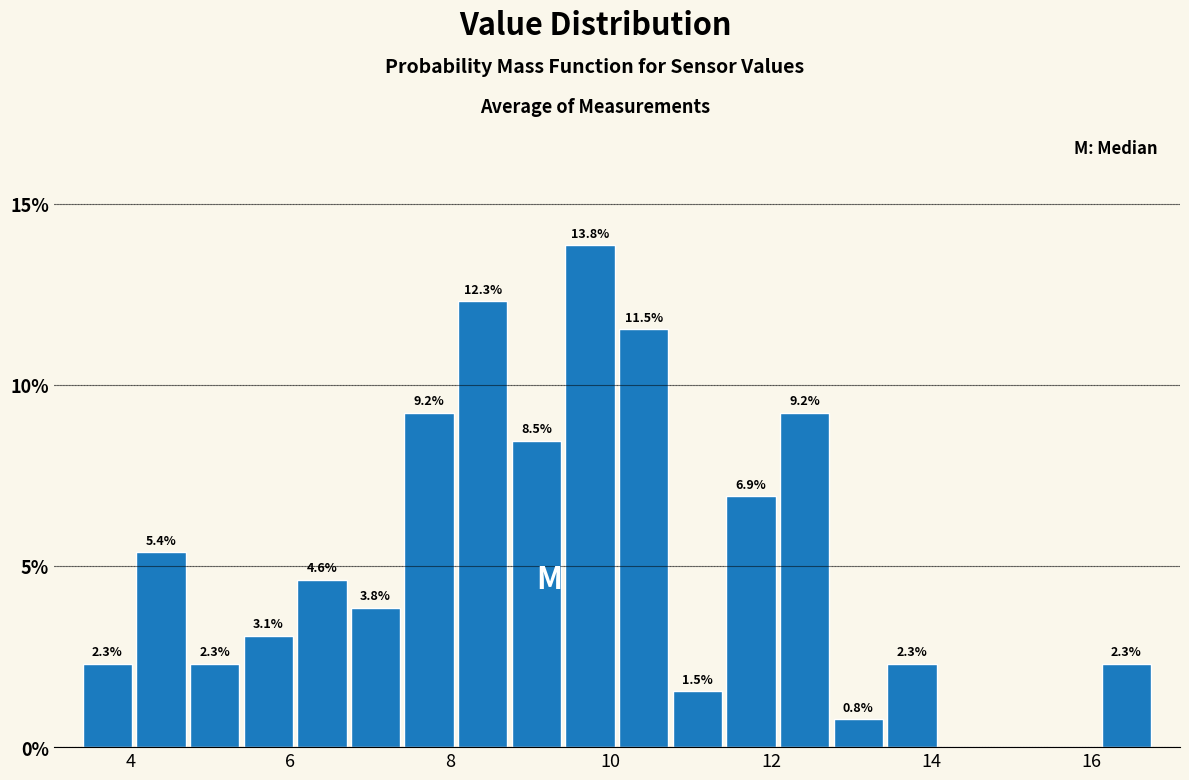

Around what value on the x-axis is the tallest bar? Give the approximate position of its centre, as read against the axis.

9.8